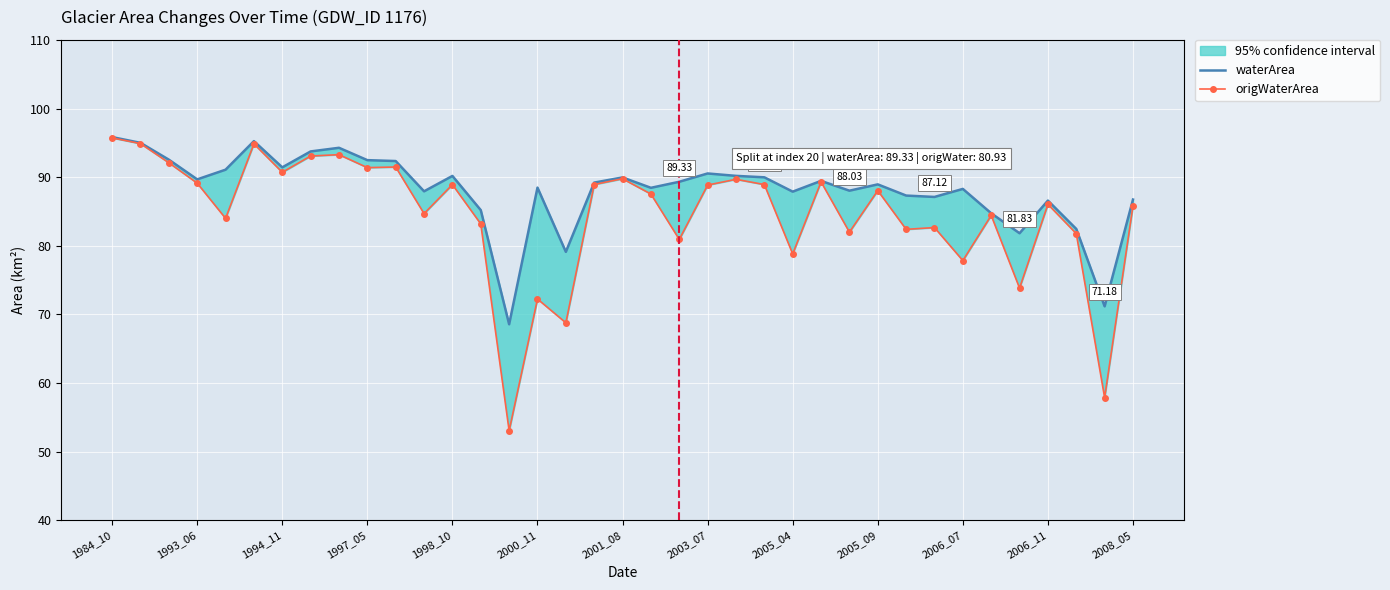

Where is waterArea nearest to the value 82?

32